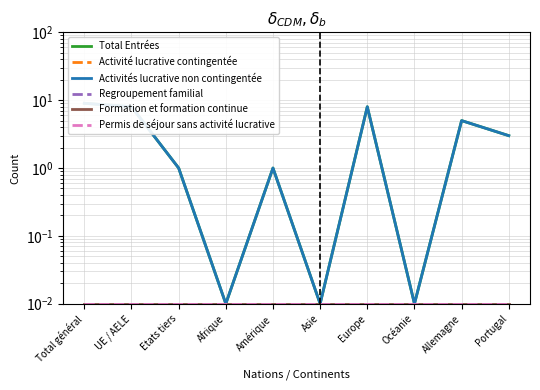

What is the sum of all Permis de séjour sans activité lucrative values?

0.1